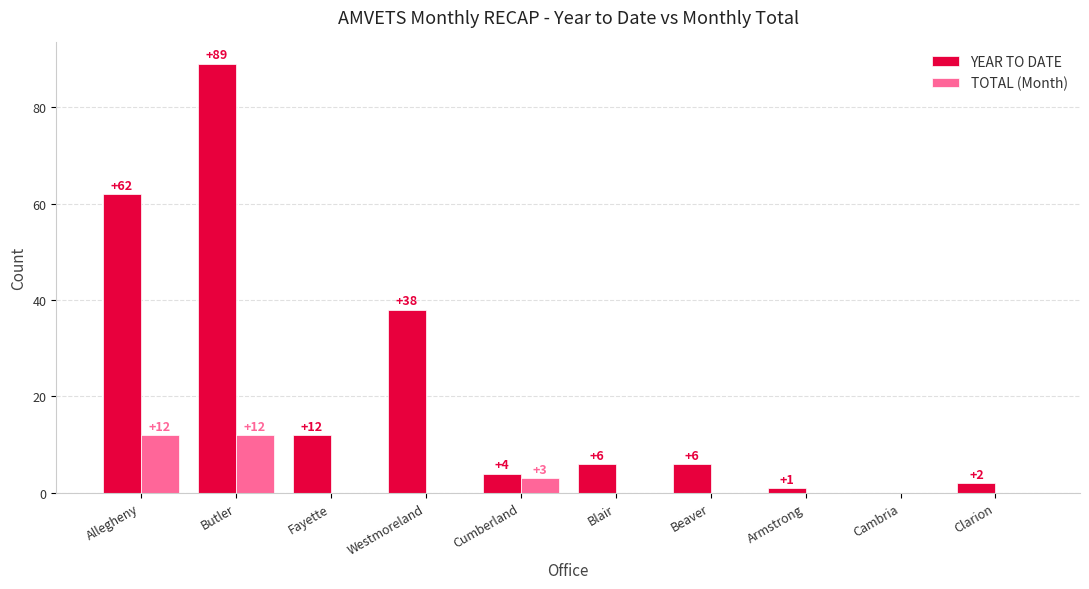

At which category is the sum across all series the highest?

Butler